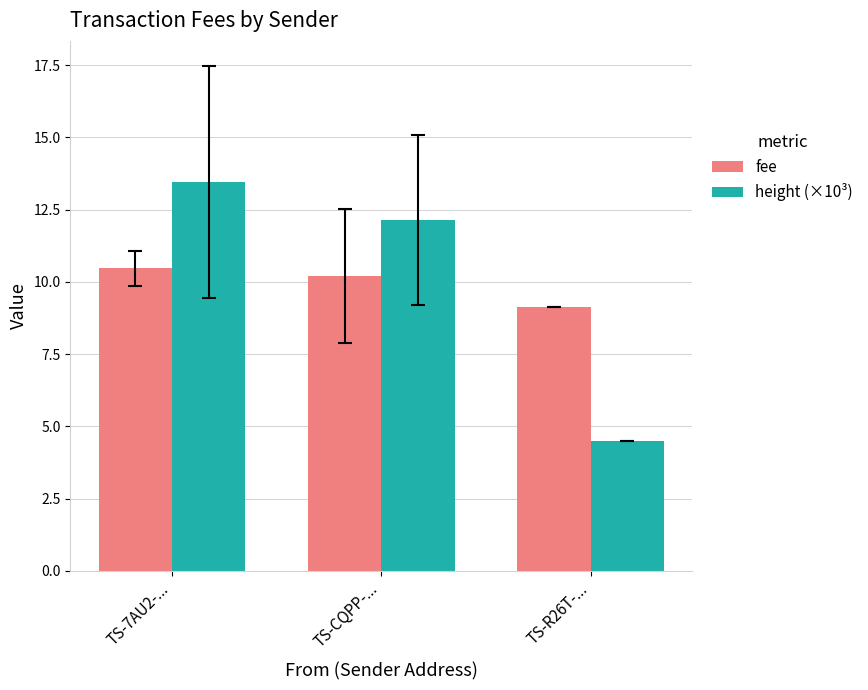

Is the value of fee at TS-7AU2-... greater than the value of height (×10³) at TS-R26T-...?

Yes